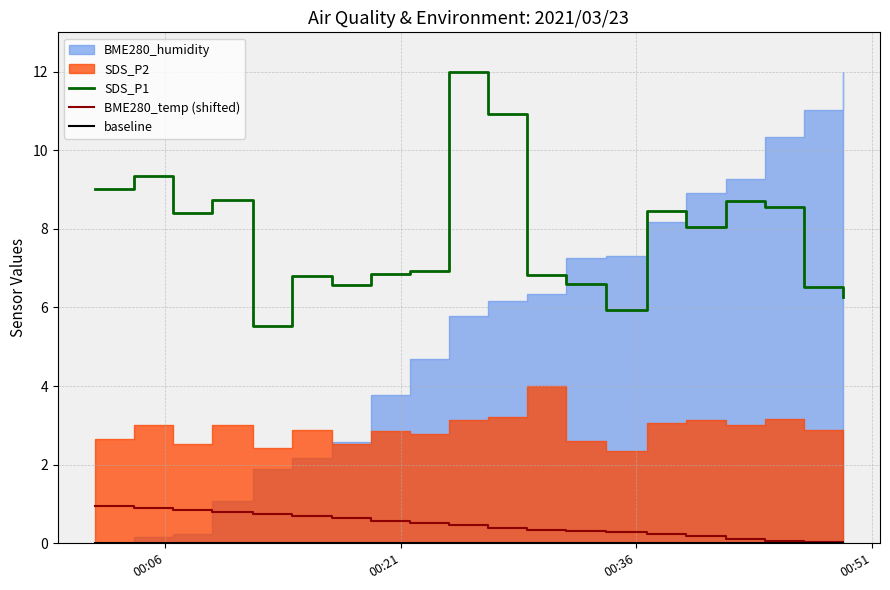

True or false: BME280_temp (shifted) and SDS_P1 cross at least once.

False